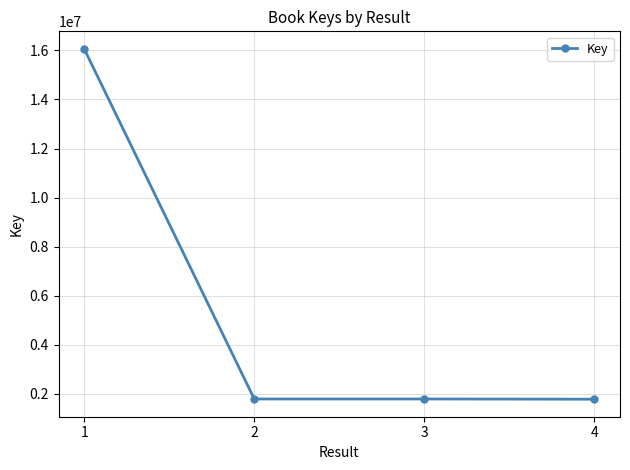

What is the sum of all values?

21422308